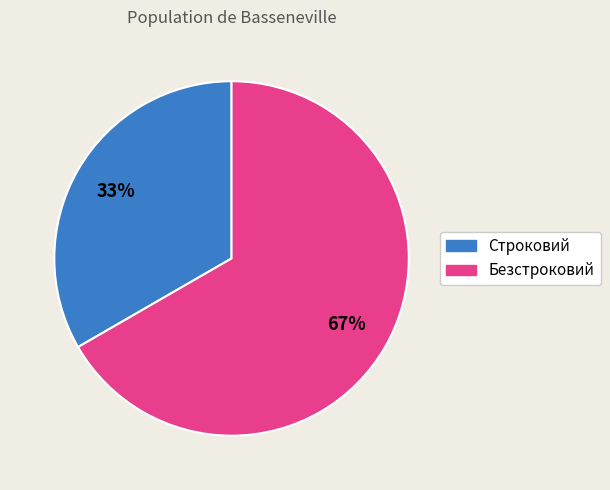

Rank the categories by value from highest to lowest.

Безстроковий, Строковий